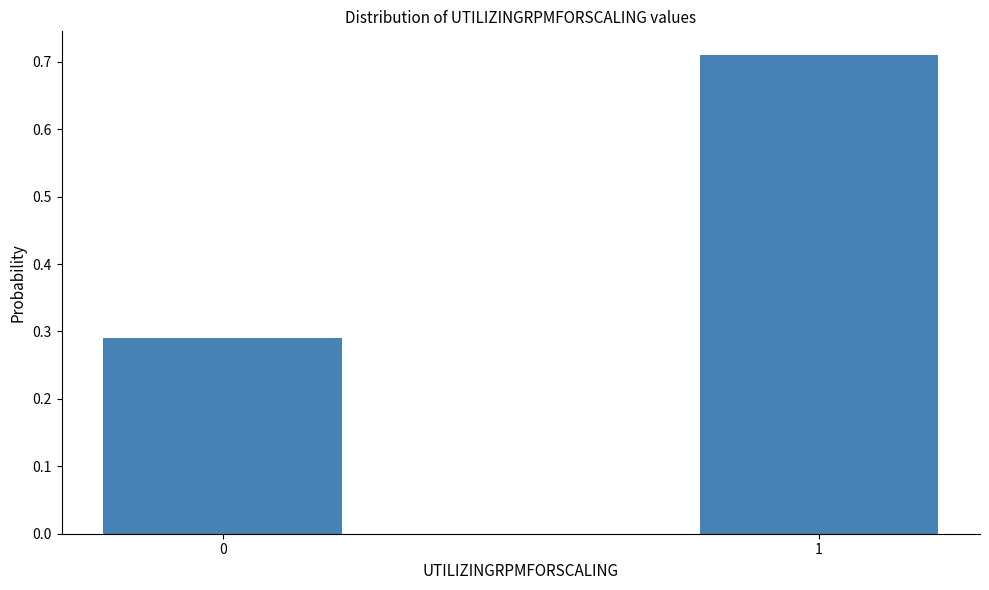

What is the change in value from 0 to 1?

+0.4